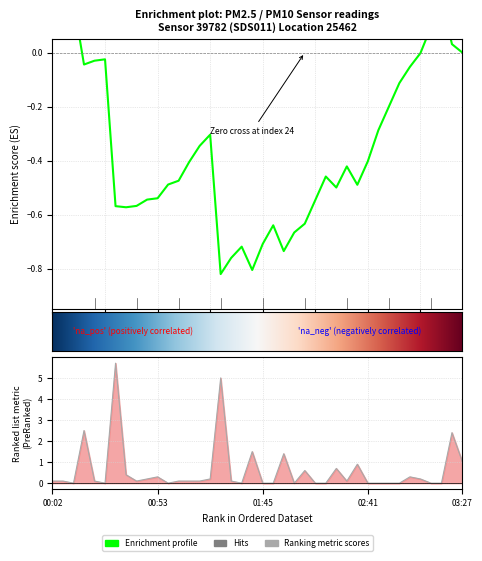

What is the sum of all values?

24.2